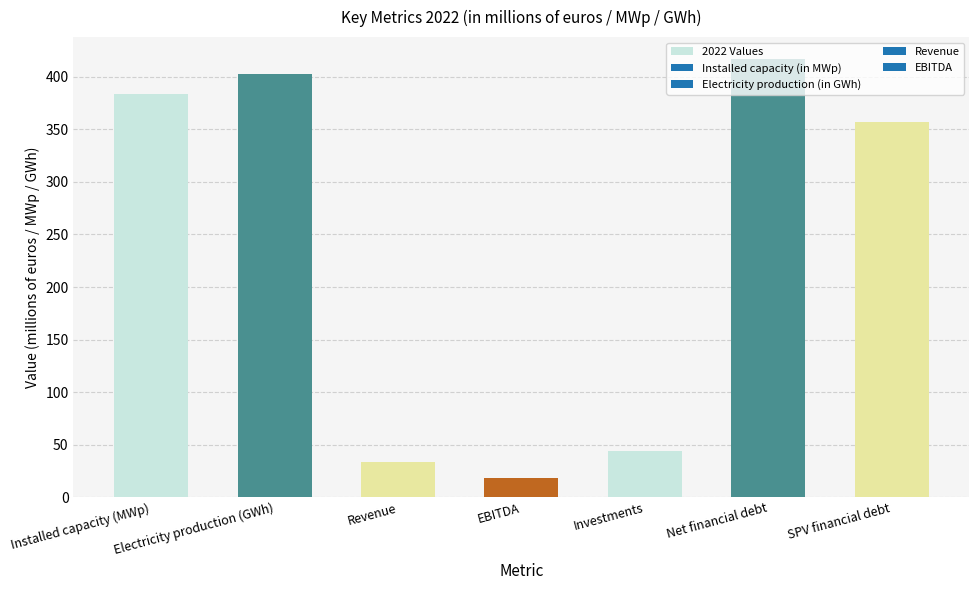

What position from the right is Electricity production (GWh)?

6